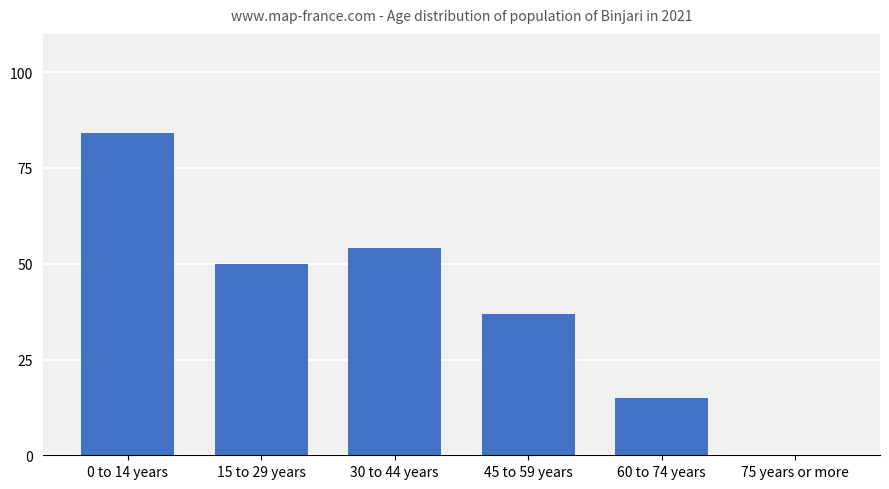

Count the number of categories in the chart.

6